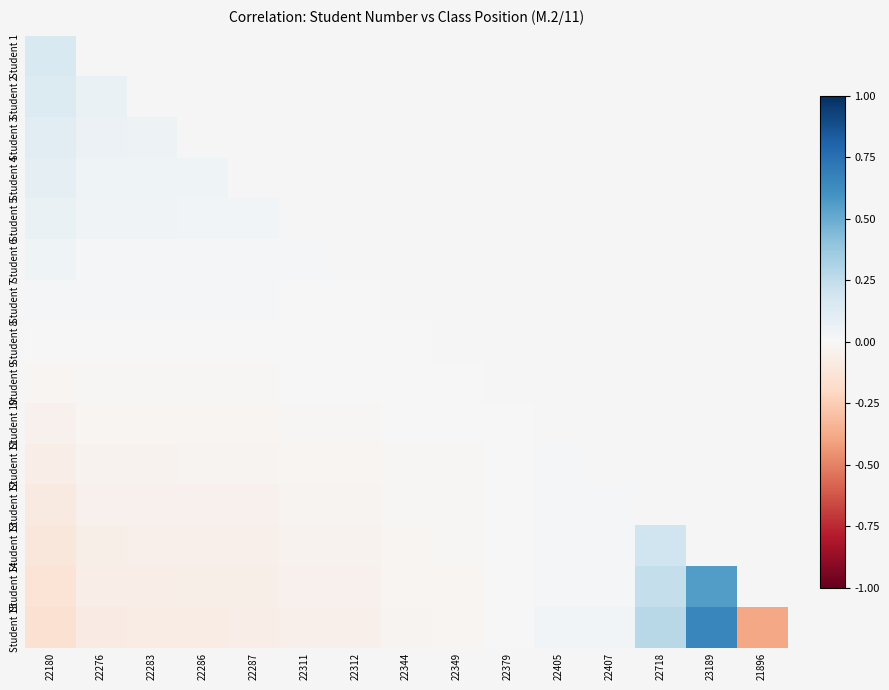

What is the greatest value displayed?

0.7